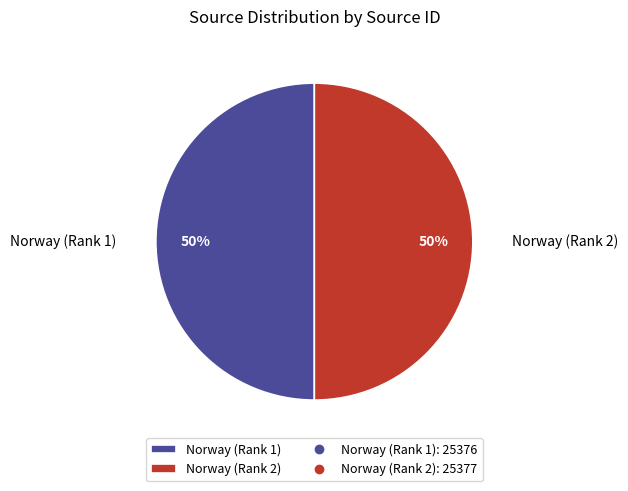

Is it true that Norway (Rank 2) is 50% of the pie?

True